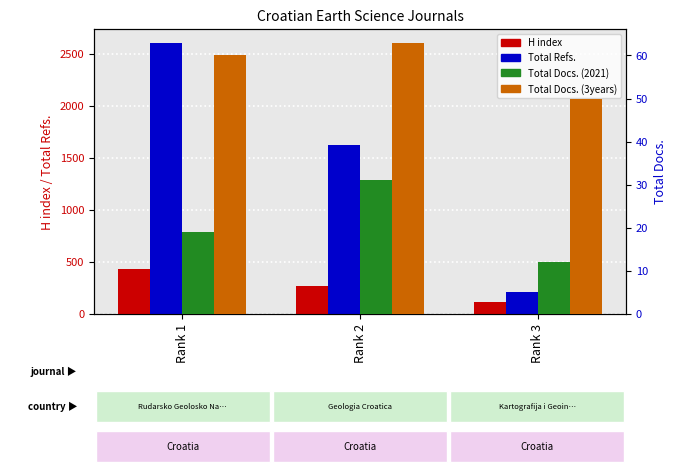

Between Rank 2 and Rank 1, which is larger?

Rank 1